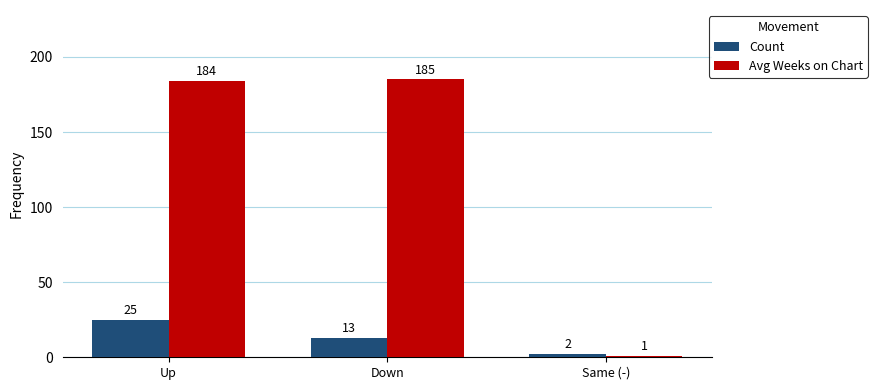

Which label corresponds to the smallest value in the chart?

Same (-)